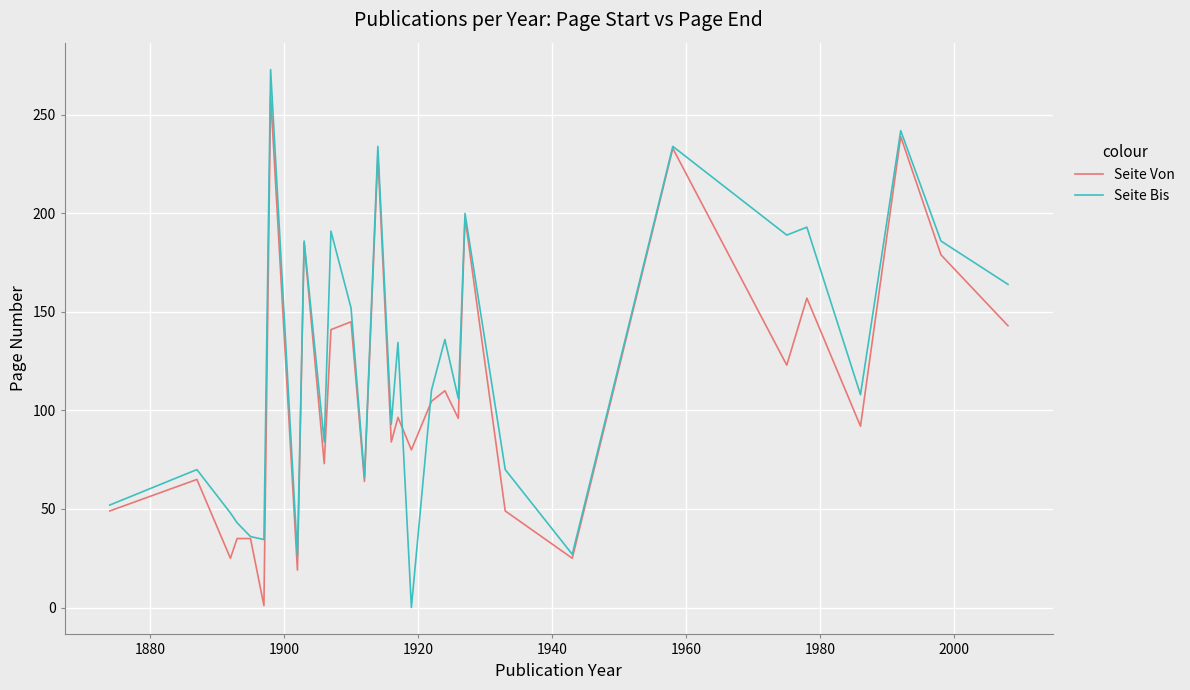

Rank the series by their maximum value, from lowest to highest.

Seite Von, Seite Bis